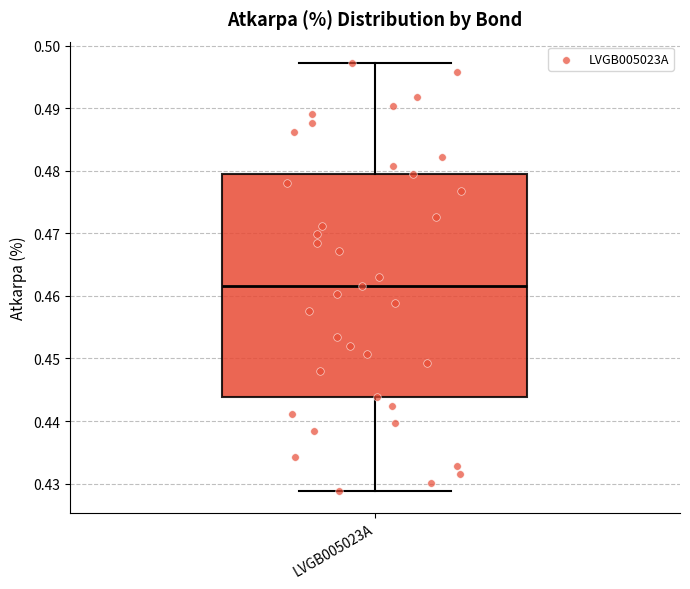

Where does the median line of the box for LVGB005023A sit on the y-axis? The values are not printed on the chart, so give them approximately, as read against the axis.

0.462